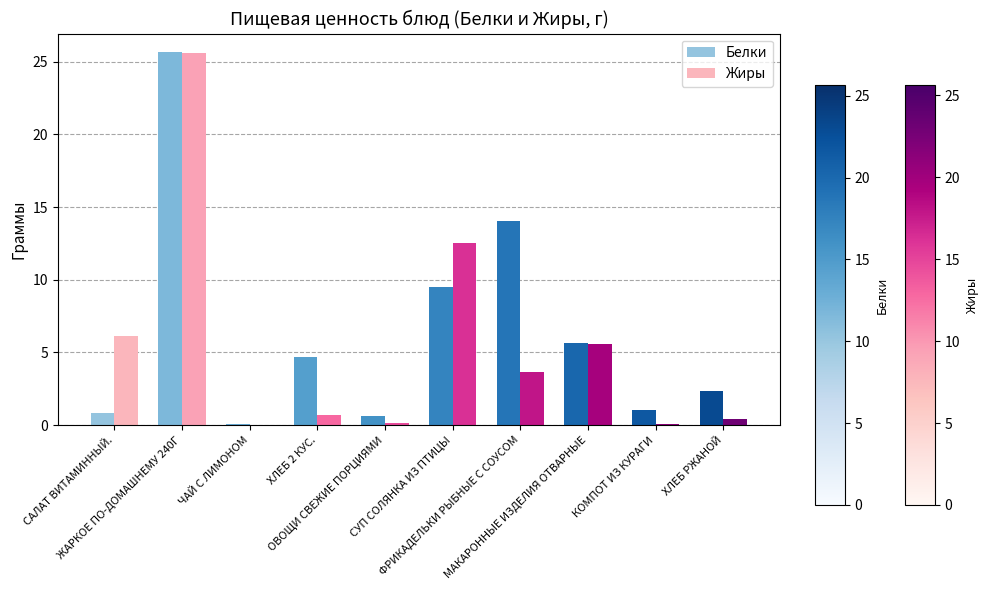

What is the maximum value for Жиры?

25.6